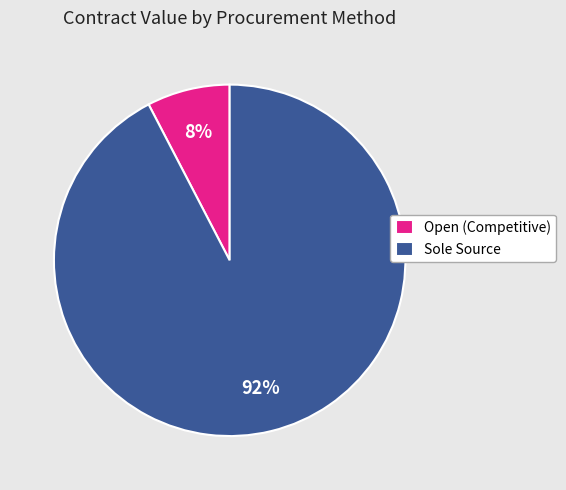

Is there any slice that represents more than half of the pie?

Yes